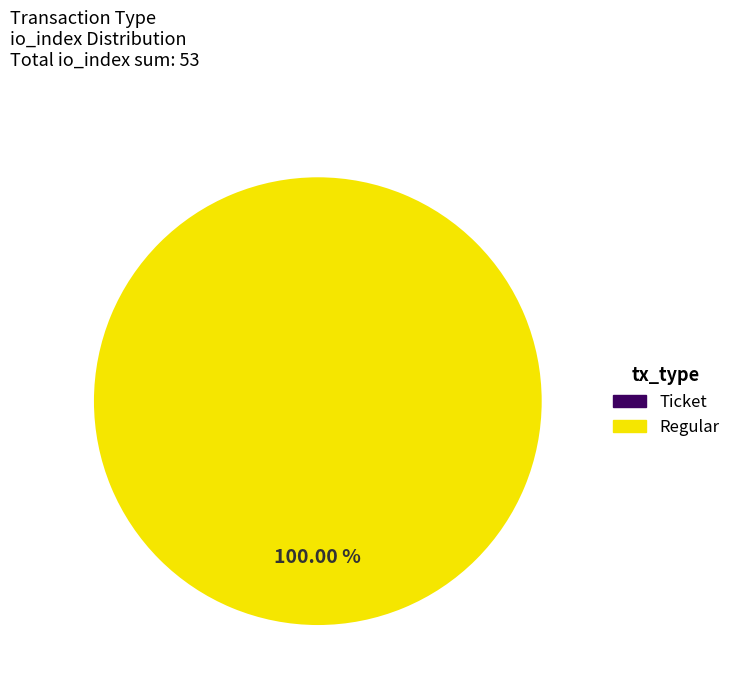

To the nearest percent, what is the average slice percentage?

50%